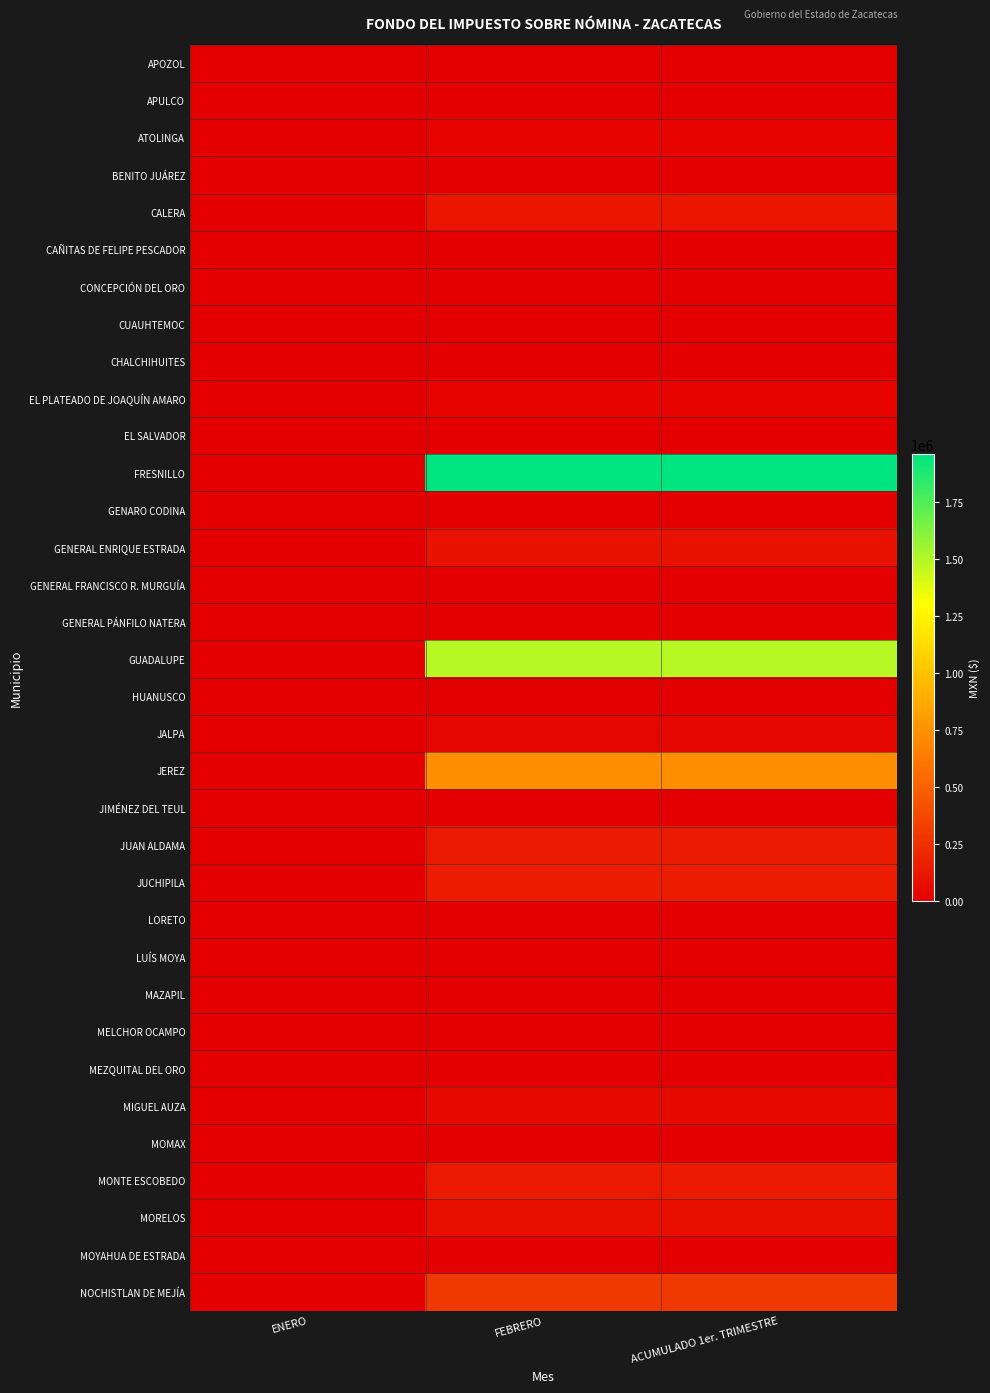

Between FEBRERO and ENERO, which is larger?

FEBRERO